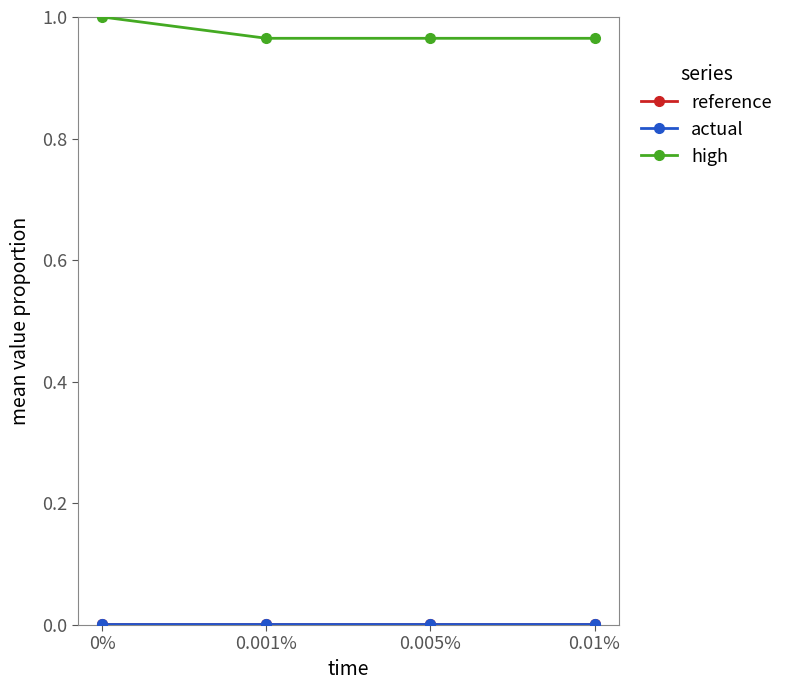

Reading left to right, list all the values displayed in this chart.

reference: 0.0	0.0	0.0	0.0
actual: 0.0	0.0	0.0	0.0
high: 1.0	1.0	1.0	1.0